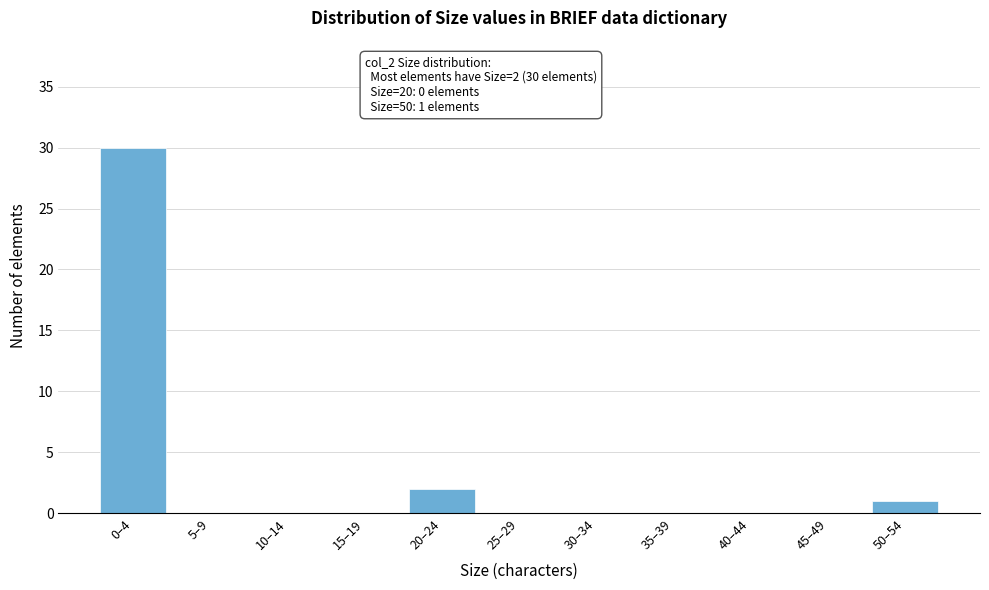

Reading right to left, extract all data points from this chart.

50–54=1	45–49=0	40–44=0	35–39=0	30–34=0	25–29=0	20–24=2	15–19=0	10–14=0	5–9=0	0–4=30